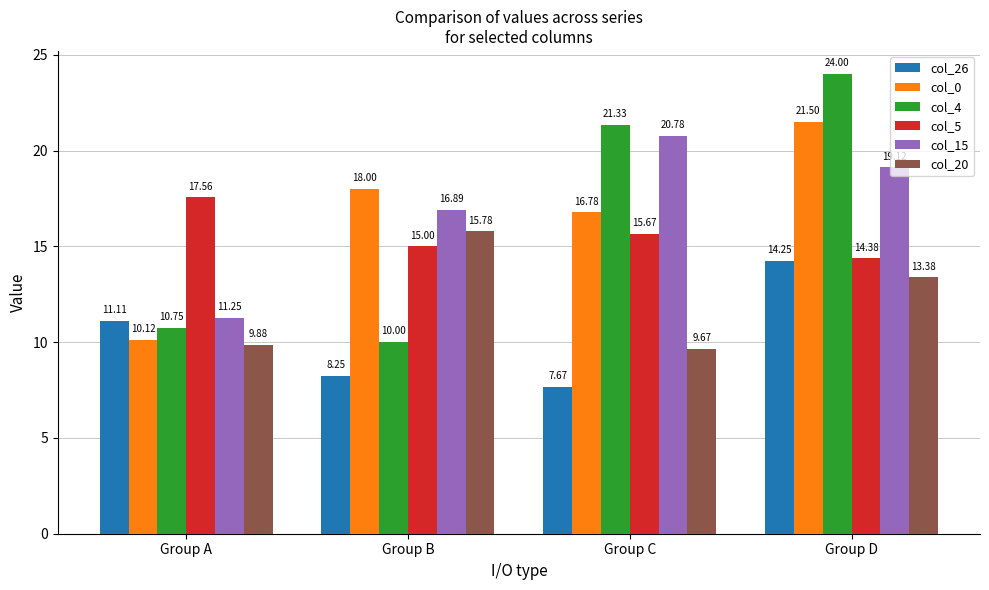

What is the total value across all series at Group A?

70.7